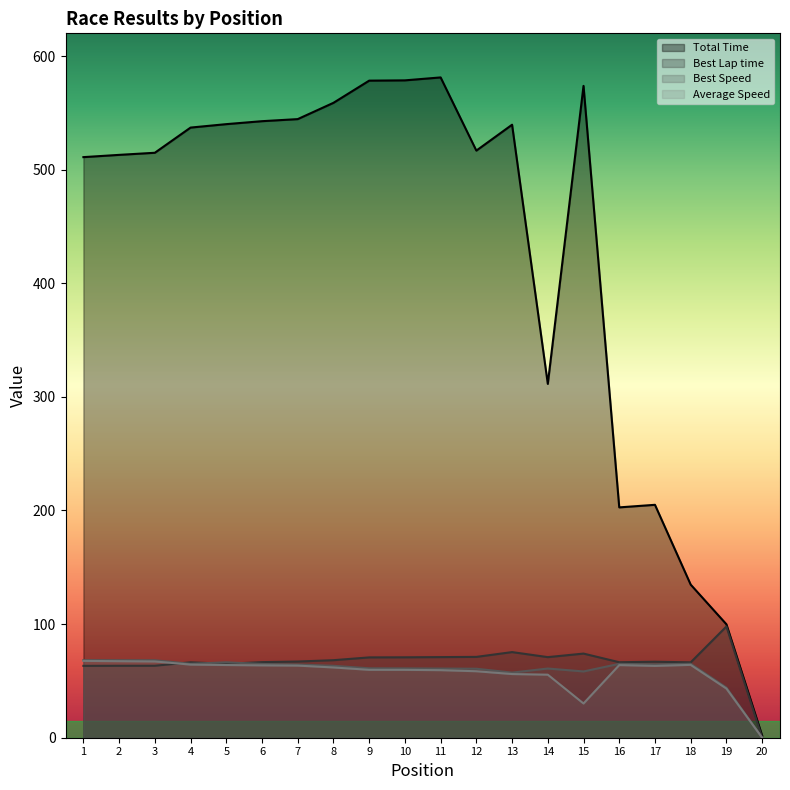

At which category does Best Speed reach its first local peak?

5